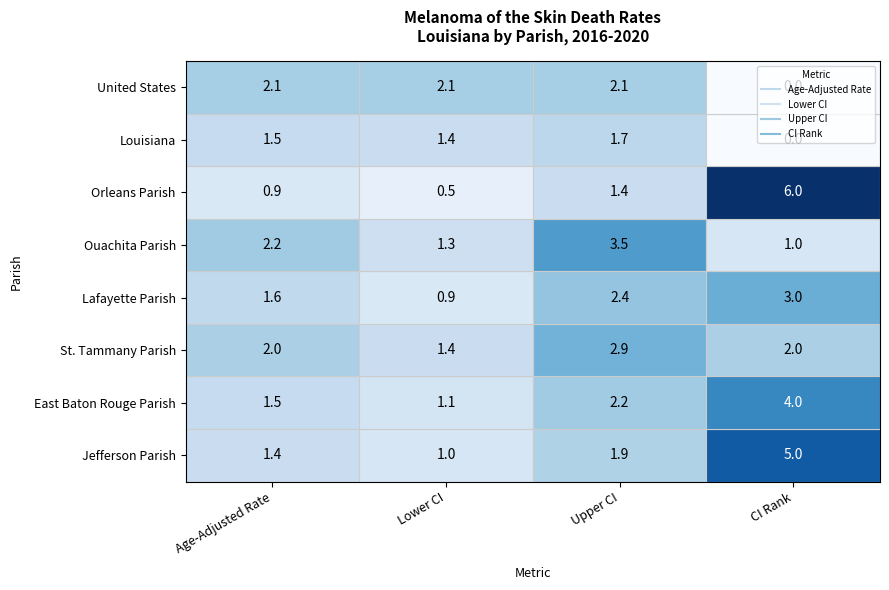

What value does the United States series have at Lower CI?

2.1